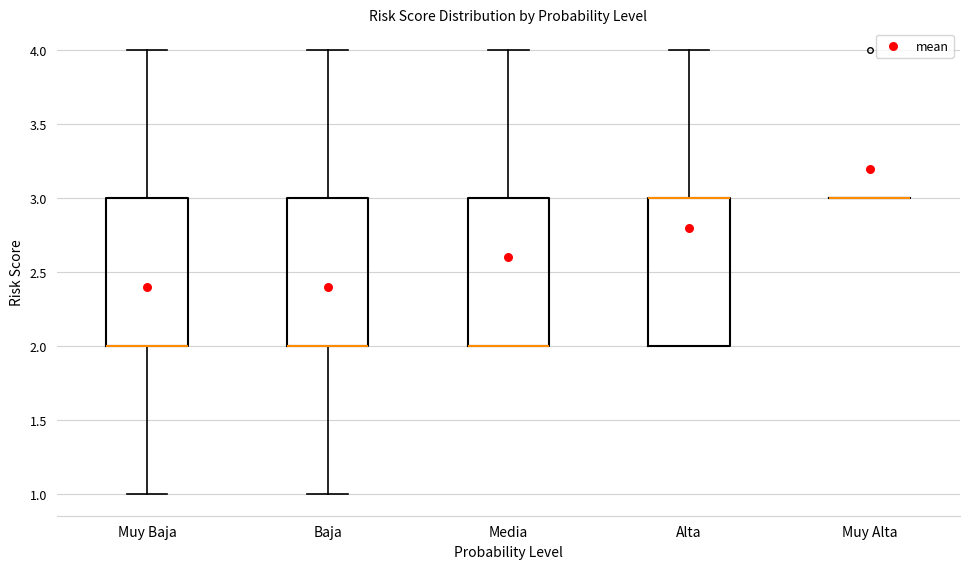

Where is the upper edge of the box for Media on the y-axis? The values are not printed on the chart, so give them approximately, as read against the axis.

3